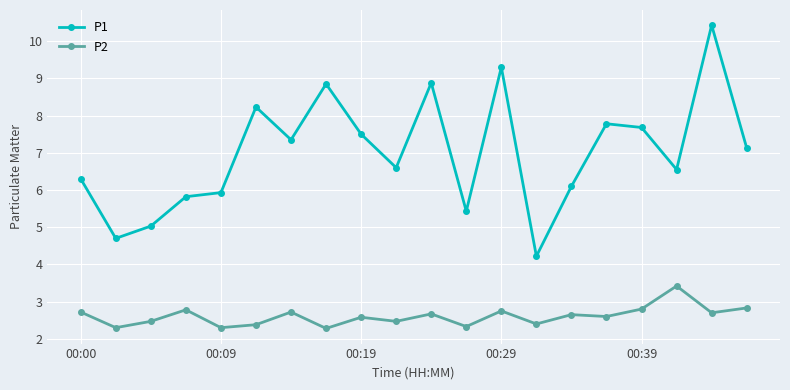

Which series has the largest range (max minus min)?

P1